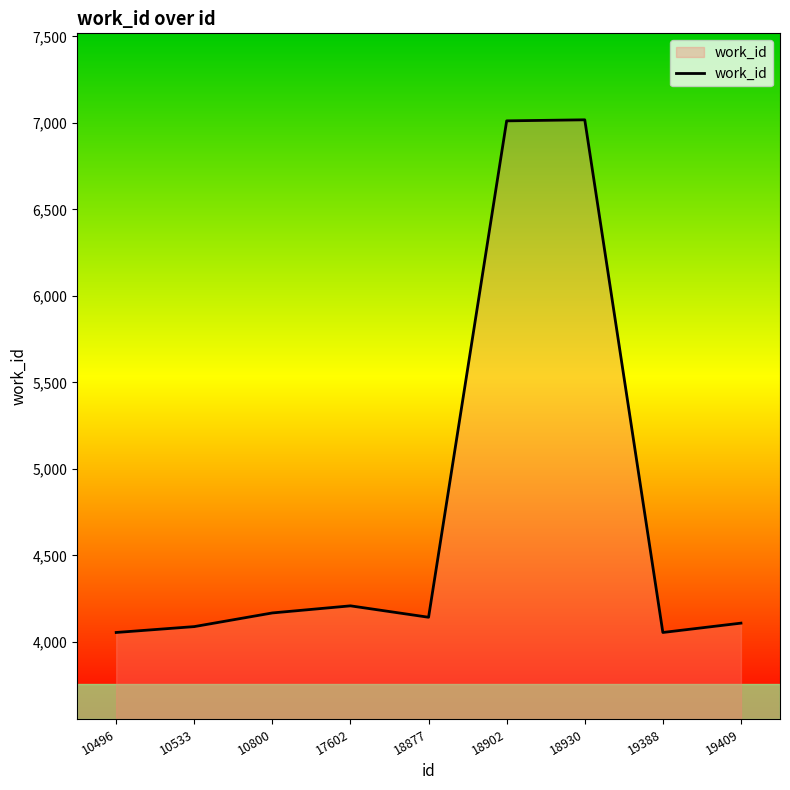

The value at 18877 is 7420. True or false?

False